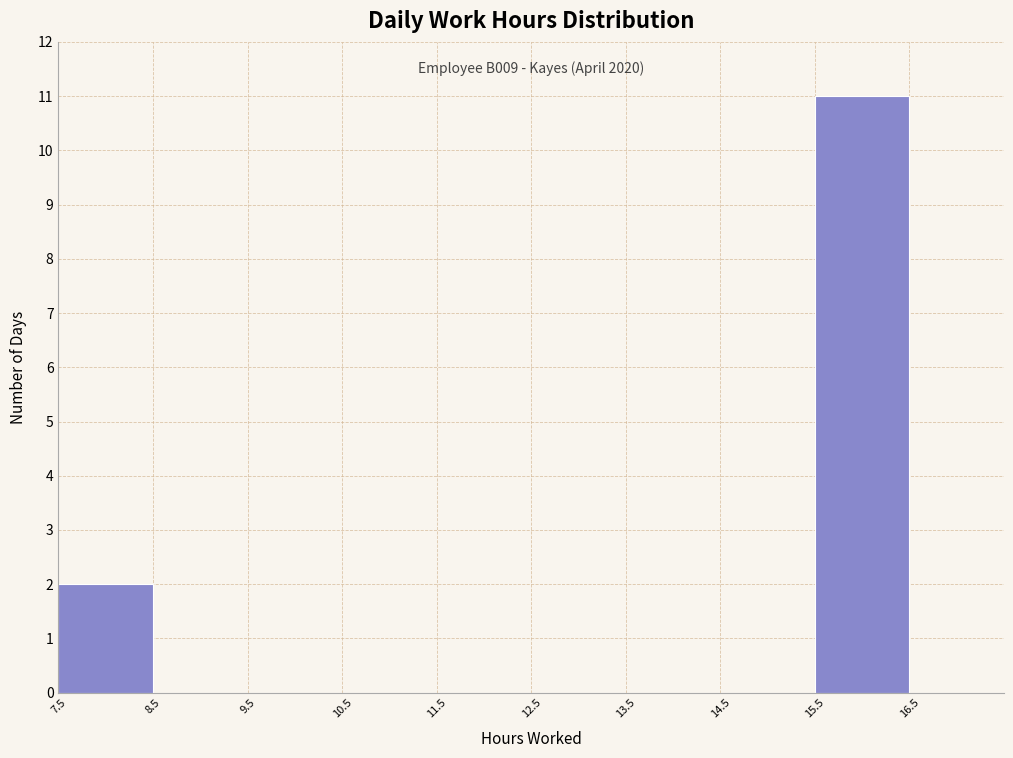

Over which range of the x-axis is the bar tallest?

15.5 to 16.5